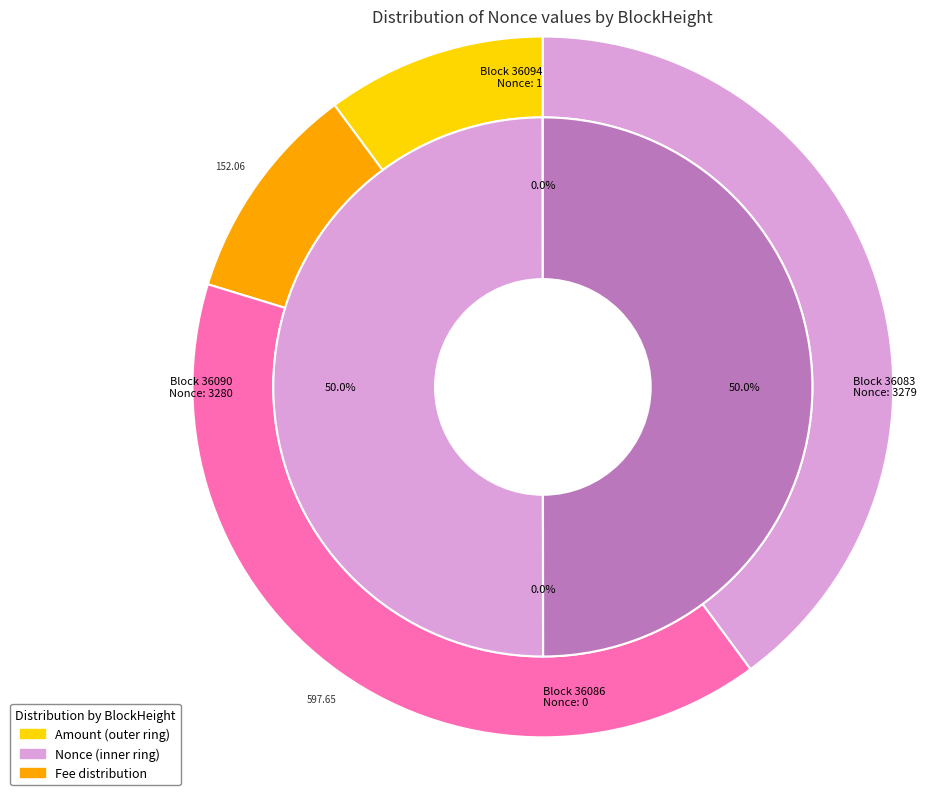

How many slices are in this pie chart?

4